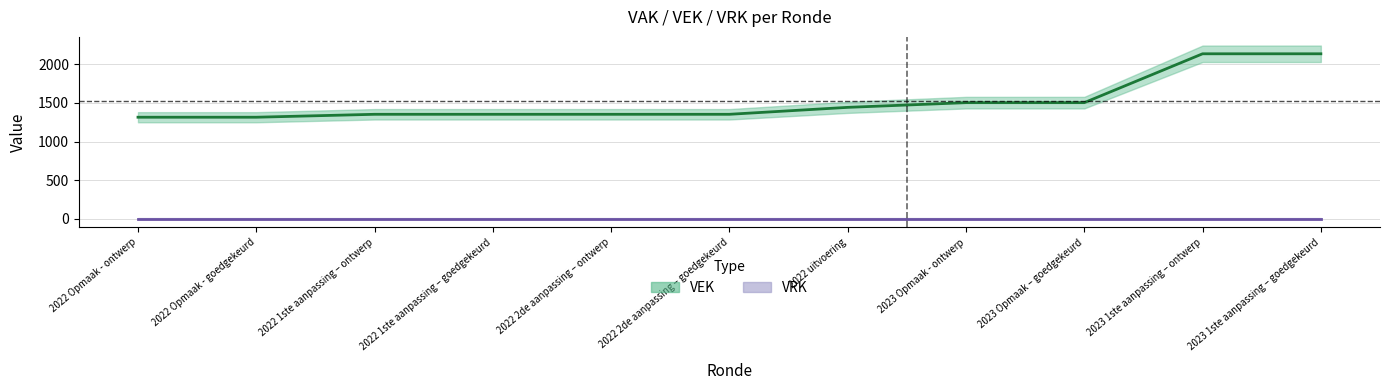

What is the label of the 2nd point from the left?

2022 Opmaak - goedgekeurd